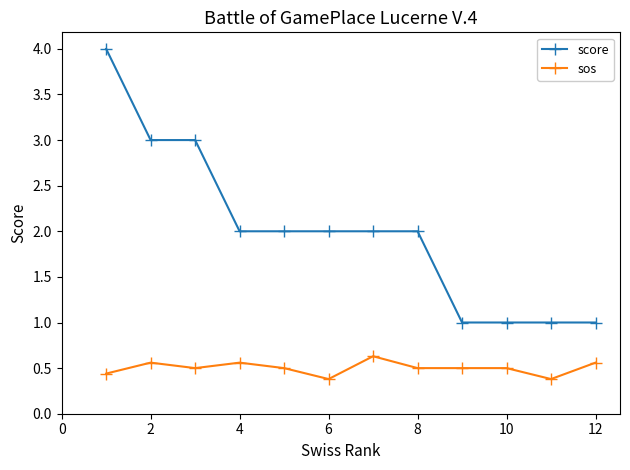

Which series has the widest spread of values?

score